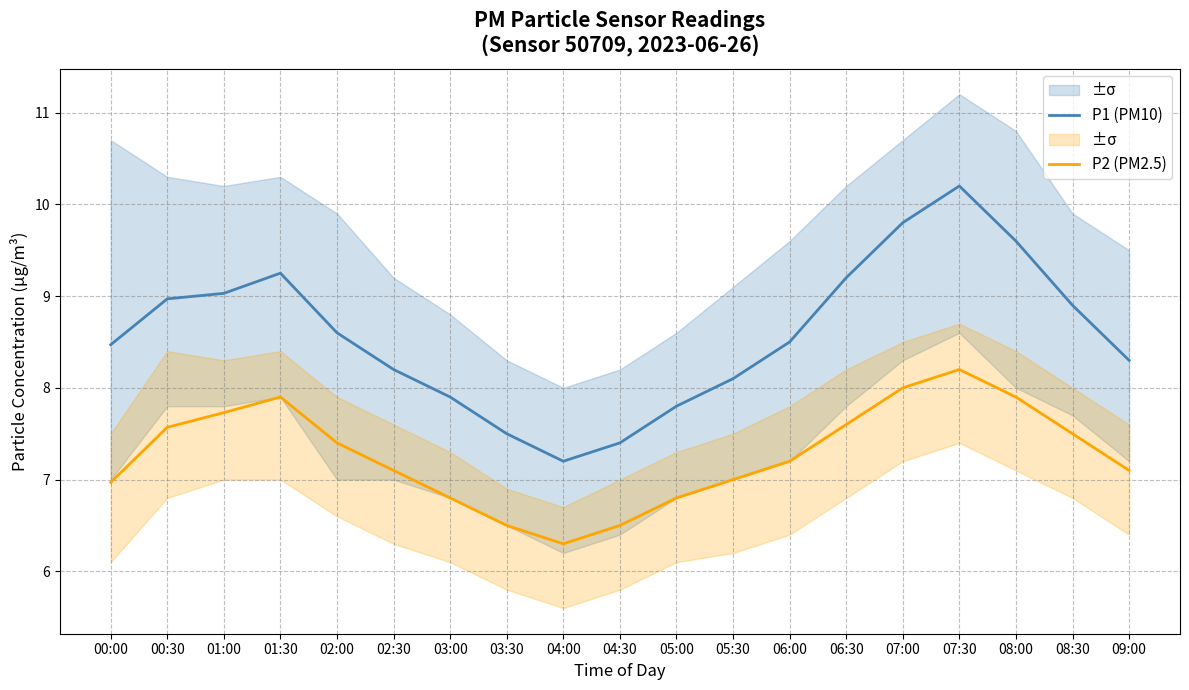

Reading left to right, extract all data points from this chart.

P1 (PM10): 00:00=8.5	00:30=9.0	01:00=9.0	01:30=9.2	02:00=8.6	02:30=8.2	03:00=7.9	03:30=7.5	04:00=7.2	04:30=7.4	05:00=7.8	05:30=8.1	06:00=8.5	06:30=9.2	07:00=9.8	07:30=10.2	08:00=9.6	08:30=8.9	09:00=8.3
P2 (PM2.5): 00:00=7.0	00:30=7.6	01:00=7.7	01:30=7.9	02:00=7.4	02:30=7.1	03:00=6.8	03:30=6.5	04:00=6.3	04:30=6.5	05:00=6.8	05:30=7.0	06:00=7.2	06:30=7.6	07:00=8.0	07:30=8.2	08:00=7.9	08:30=7.5	09:00=7.1